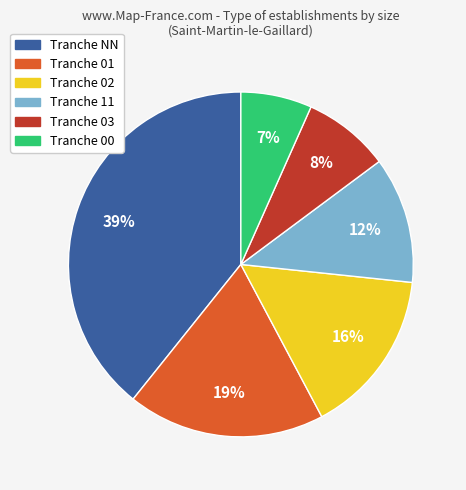

To the nearest percent, what is the average slice percentage?

17%